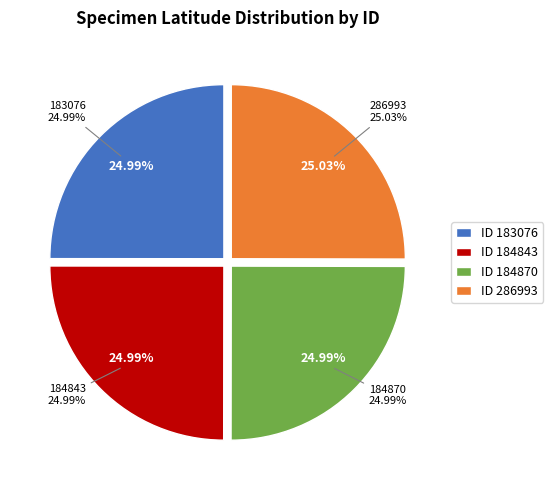

Does any single category account for the majority?

No